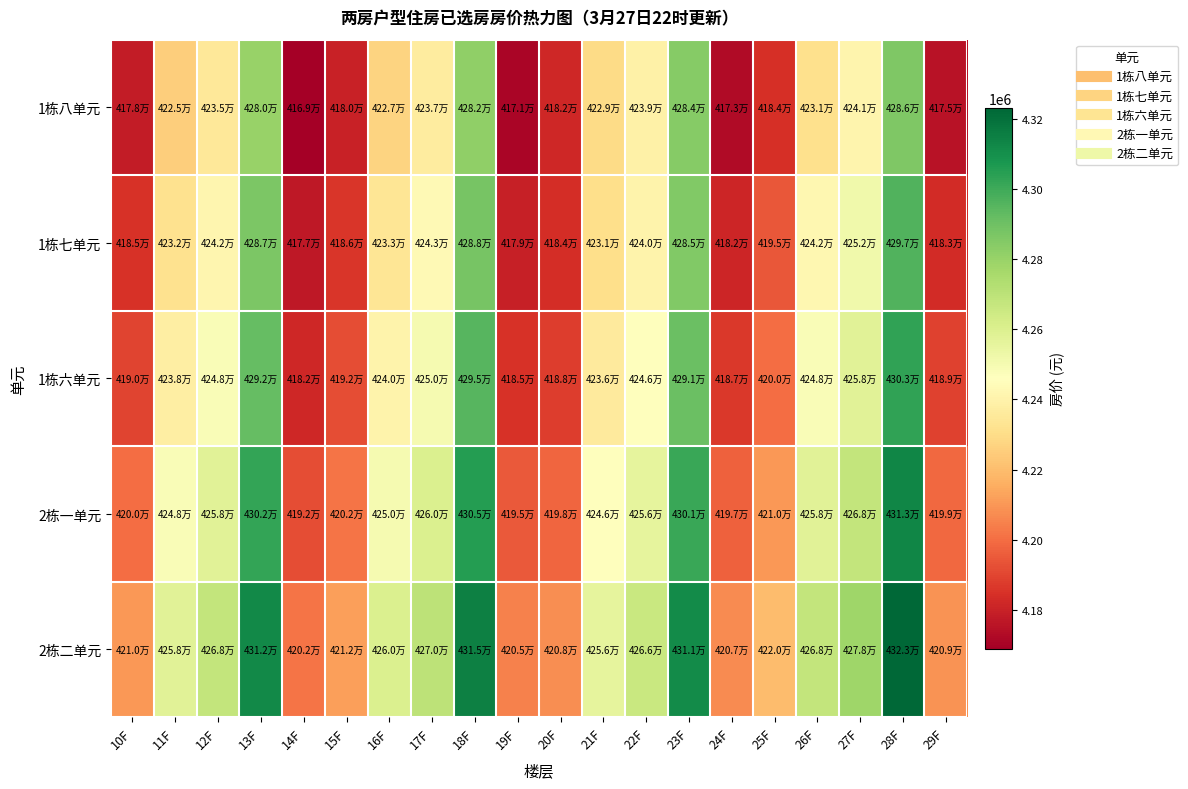

Which series has the largest total across all categories?

2栋二单元